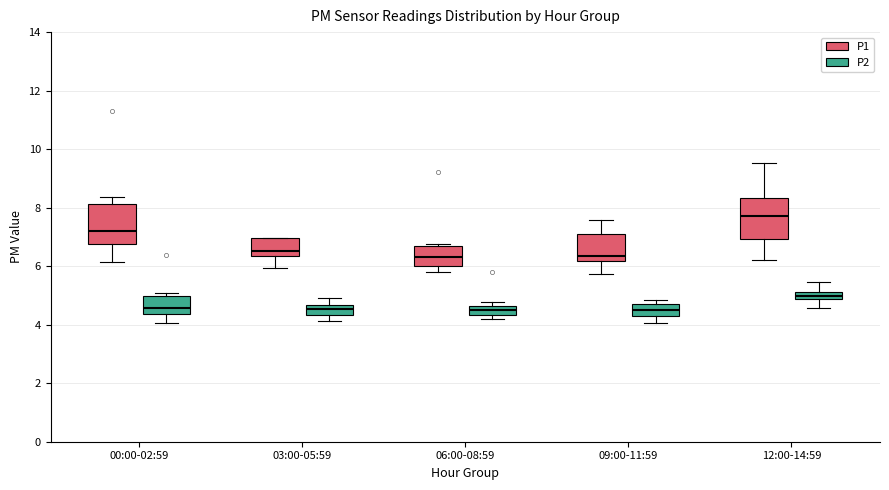

Where does the upper whisker of the box for 00:00-02:59 (P1) end on the y-axis? The values are not printed on the chart, so give them approximately, as read against the axis.

8.4